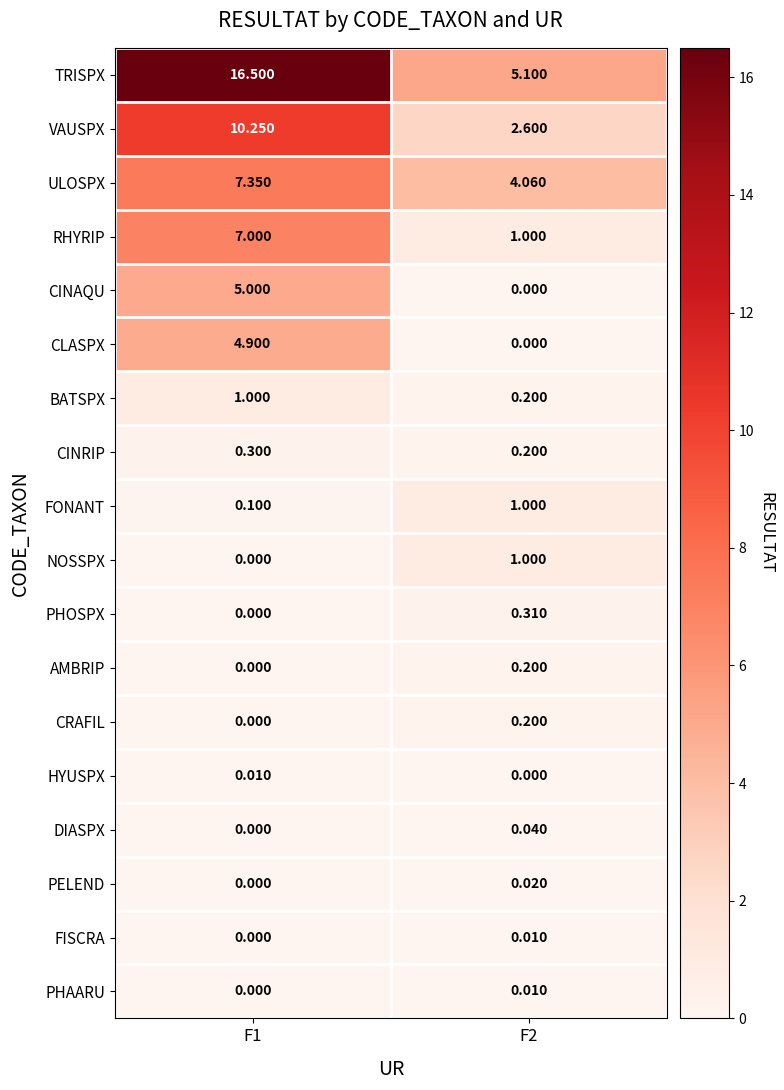

Which series has the largest range (max minus min)?

TRISPX